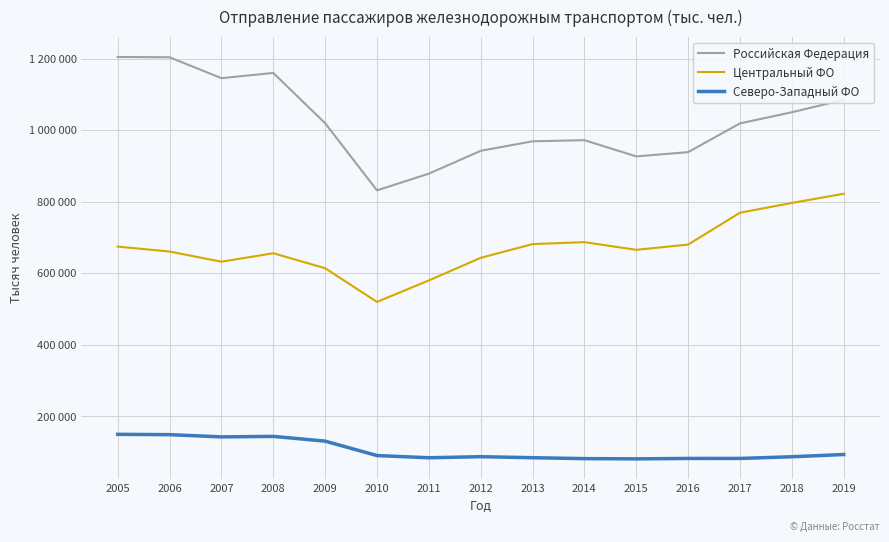

Is this an area chart (filled region under the line)?

No